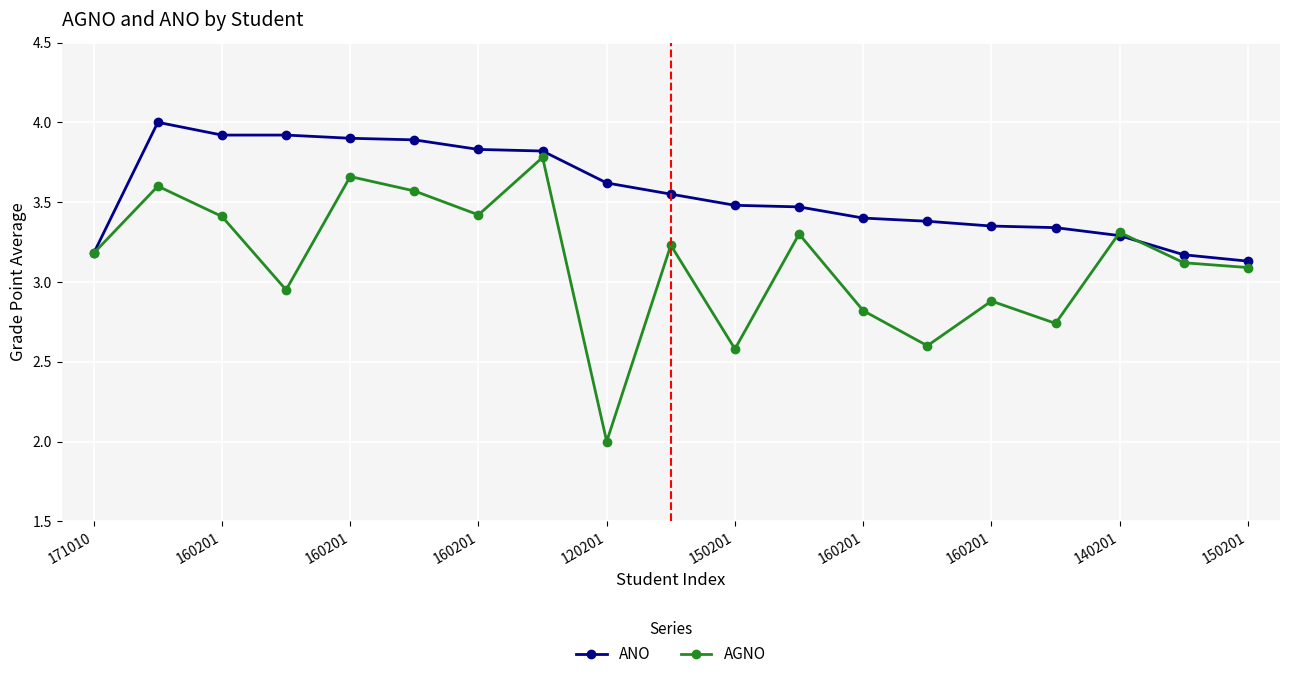

List the series in order of their peak value, lowest first.

AGNO, ANO